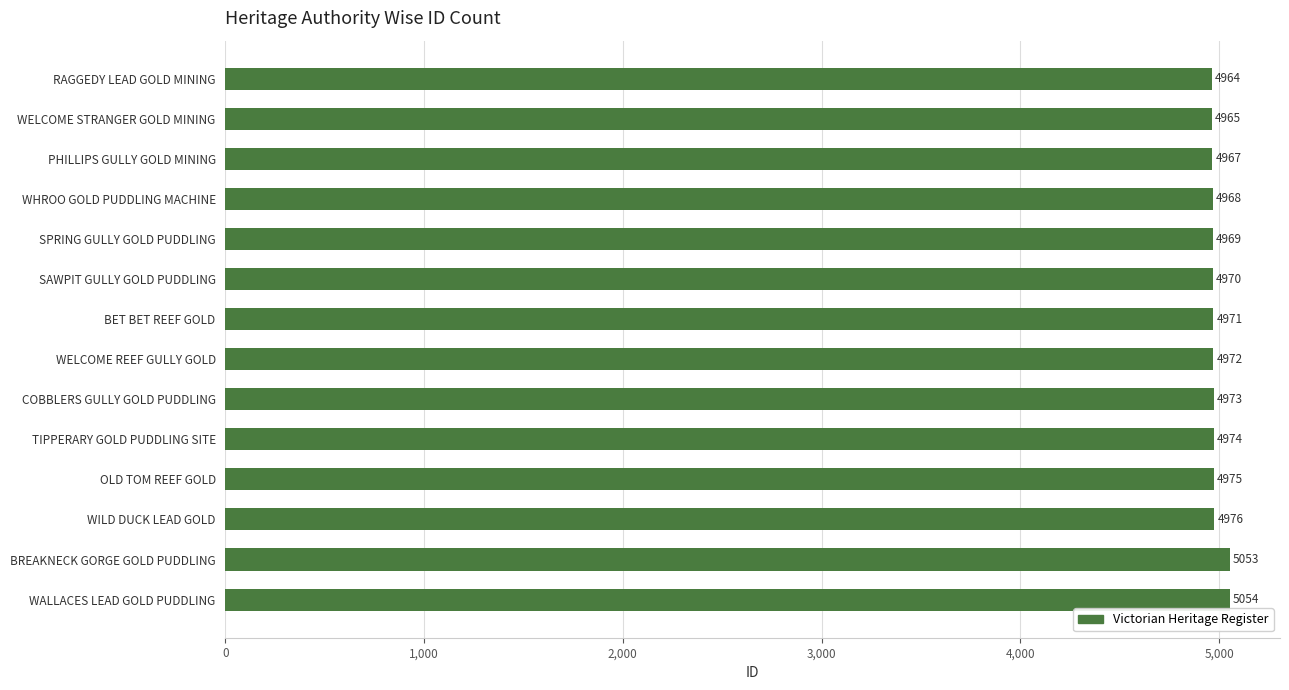

The chart shows a value of 6609 at OLD TOM REEF GOLD. True or false?

False